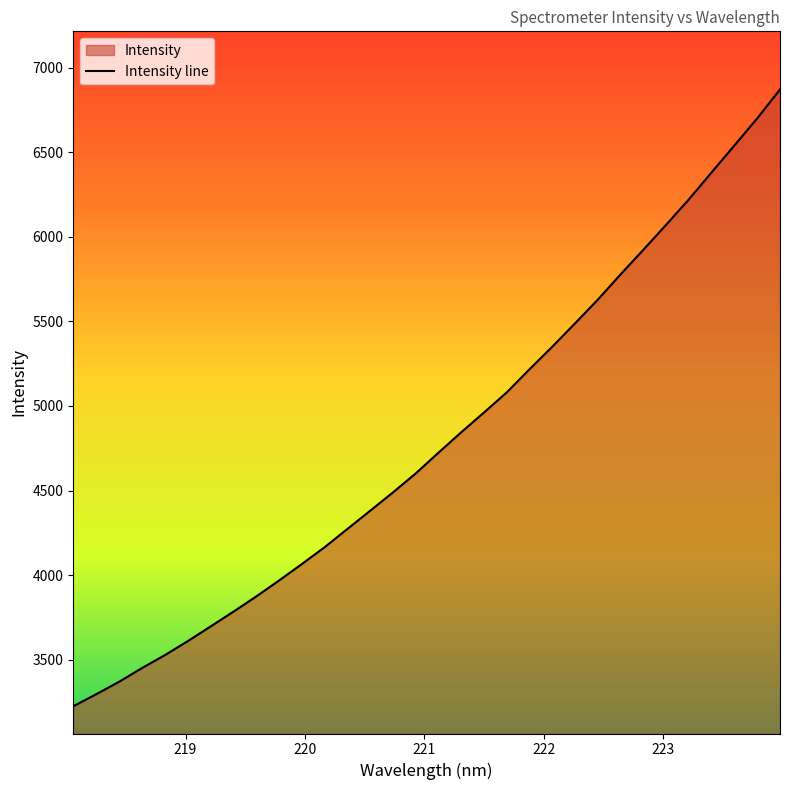

How many values are below 4722?

16